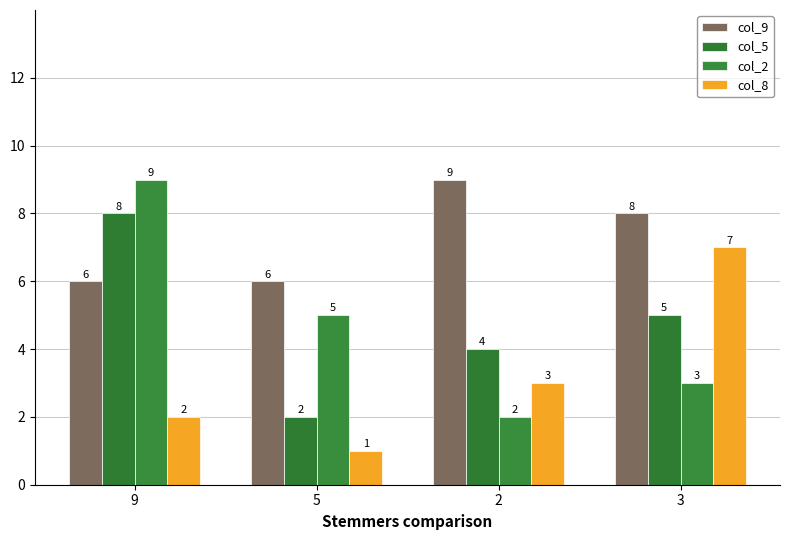

How many values in the col_9 series are below 8?

2